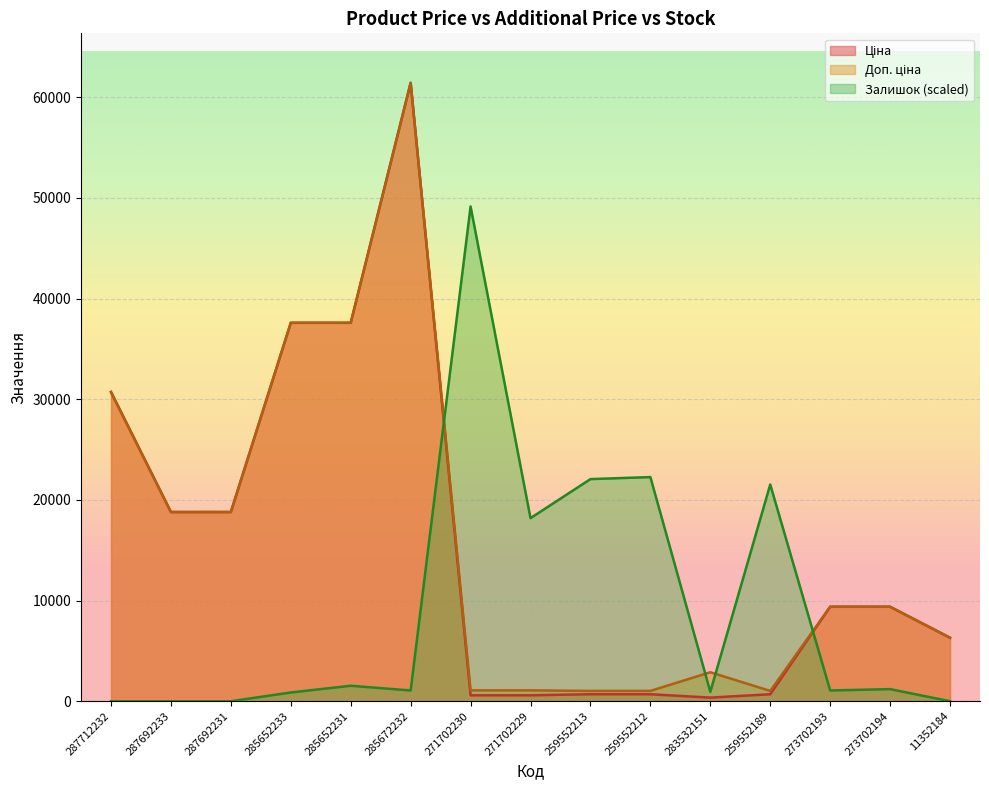

What is the label of the 1st point from the left?

287712232